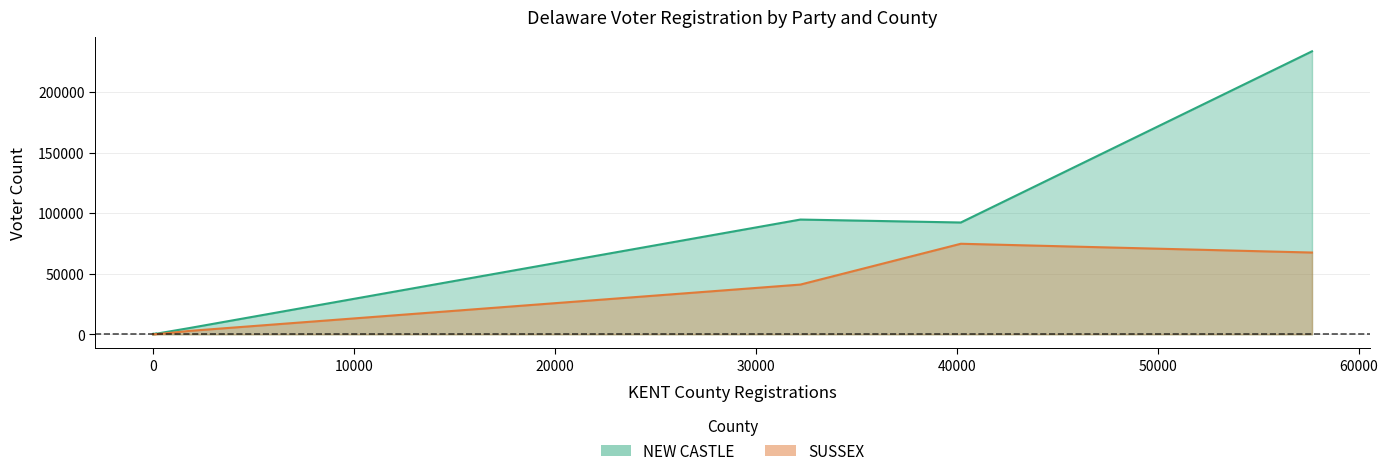

Which series has the largest range (max minus min)?

NEW CASTLE